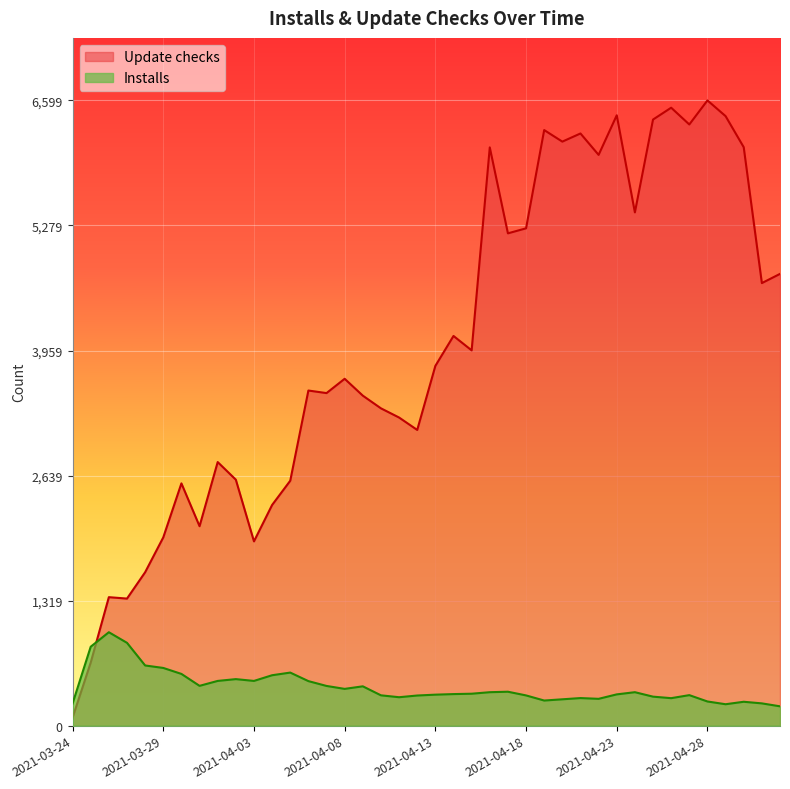

Where do Installs and Update checks first cross each other?

2021-03-25 and 2021-03-26